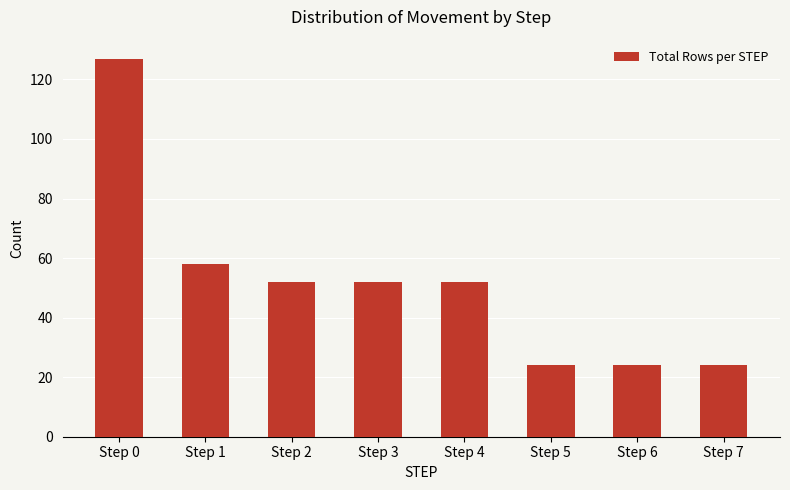

What is the ratio of the value at Step 4 to the value at Step 6?

2.2